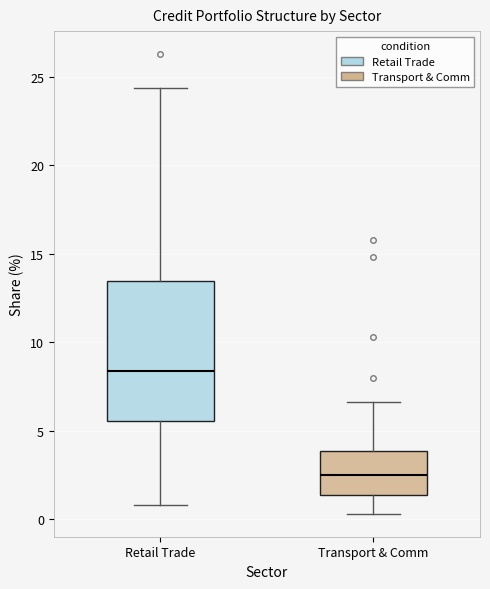

Where does the median line of the box for Retail Trade sit on the y-axis? The values are not printed on the chart, so give them approximately, as read against the axis.

8.5